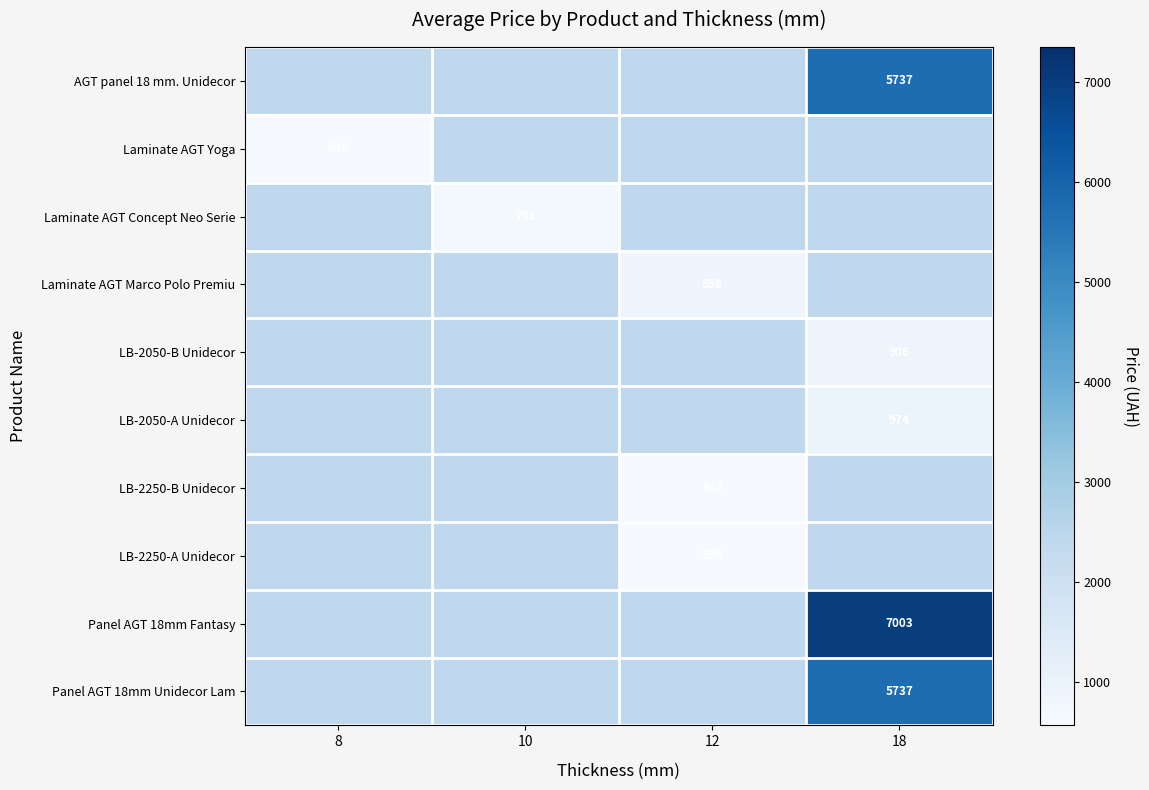

At 12, list the series in order from largest to smallest.

AGT panel 18 mm. Unidecor, Laminate AGT Yoga, Laminate AGT Concept Neo Serie, LB-2050-B Unidecor, LB-2050-A Unidecor, Panel AGT 18mm Fantasy, Panel AGT 18mm Unidecor Lam, Laminate AGT Marco Polo Premiu, LB-2250-B Unidecor, LB-2250-A Unidecor